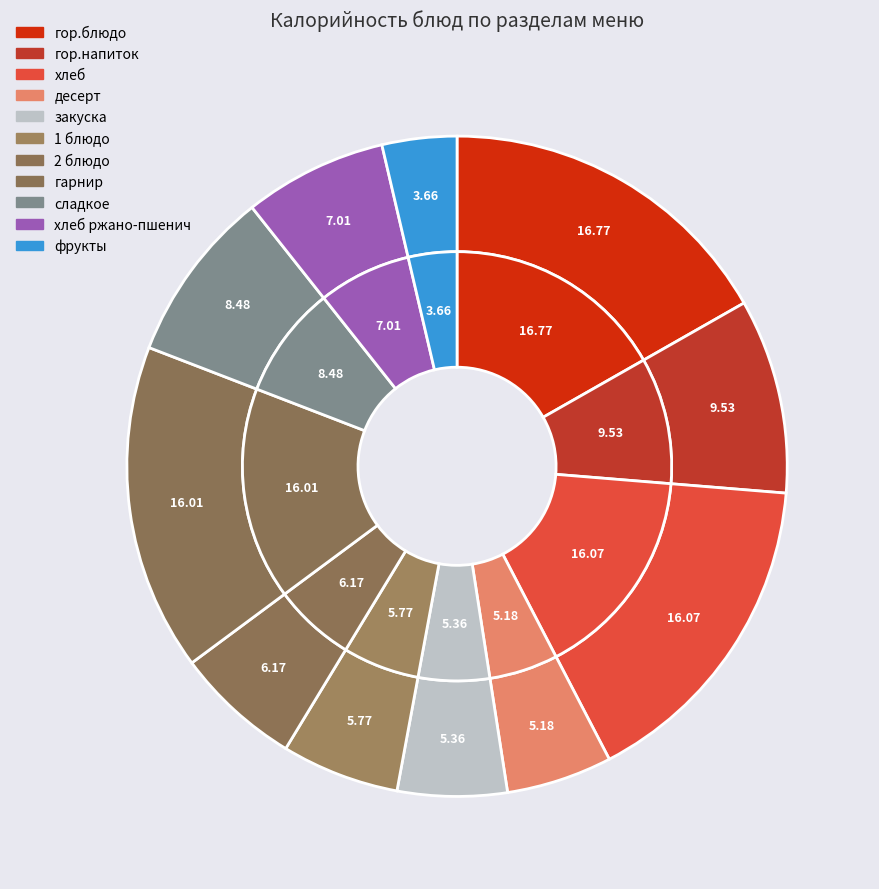

What percentage is the 1 блюдо slice, to the nearest percent?

6%